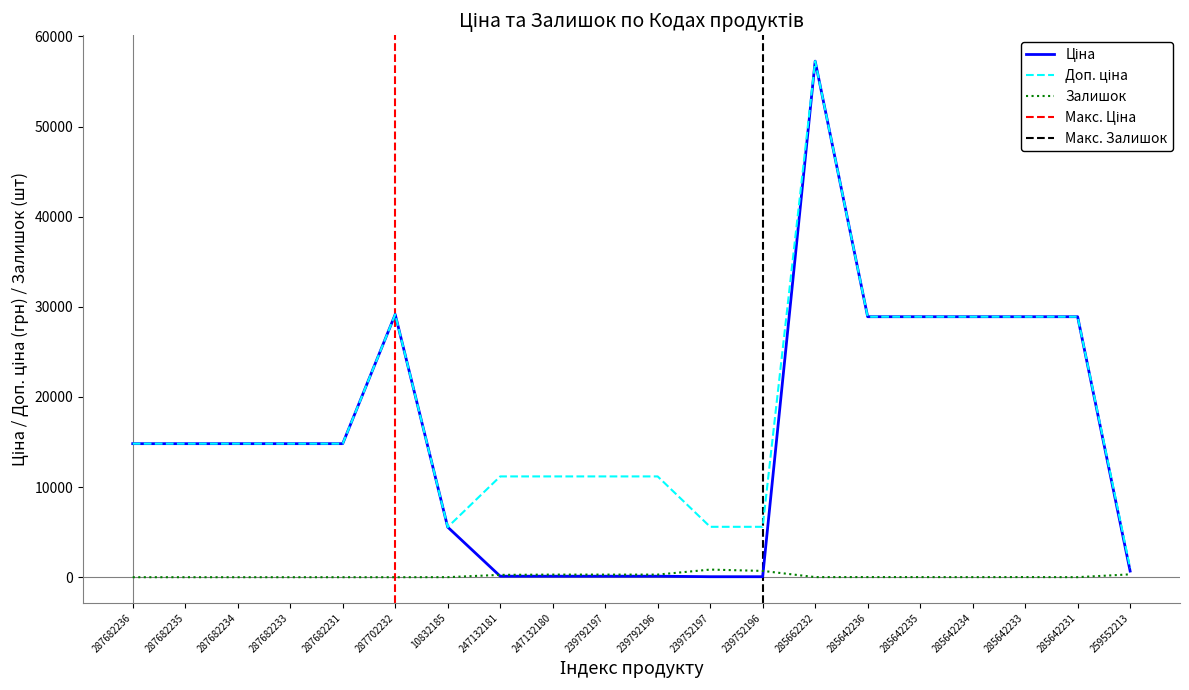

Reading left to right, transcribe all the data shown in this chart.

Ціна: 14817.6	14817.6	14817.6	14817.6	14817.6	29152.3	5560.3	111.8	111.8	111.8	111.8	55.9	55.9	57258.0	28901.7	28901.7	28901.7	28901.7	28901.7	679.8
Доп. ціна: 14817.6	14817.6	14817.6	14817.6	14817.6	29152.3	5560.3	11182.0	11182.0	11182.0	11182.0	5591.0	5591.0	57258.0	28901.7	28901.7	28901.7	28901.7	28901.7	1004.1
Залишок: 0.0	0.0	0.0	0.0	0.0	0.0	6.0	260.0	290.0	289.0	290.0	845.0	698.0	13.0	16.0	14.0	10.0	16.0	5.0	317.0